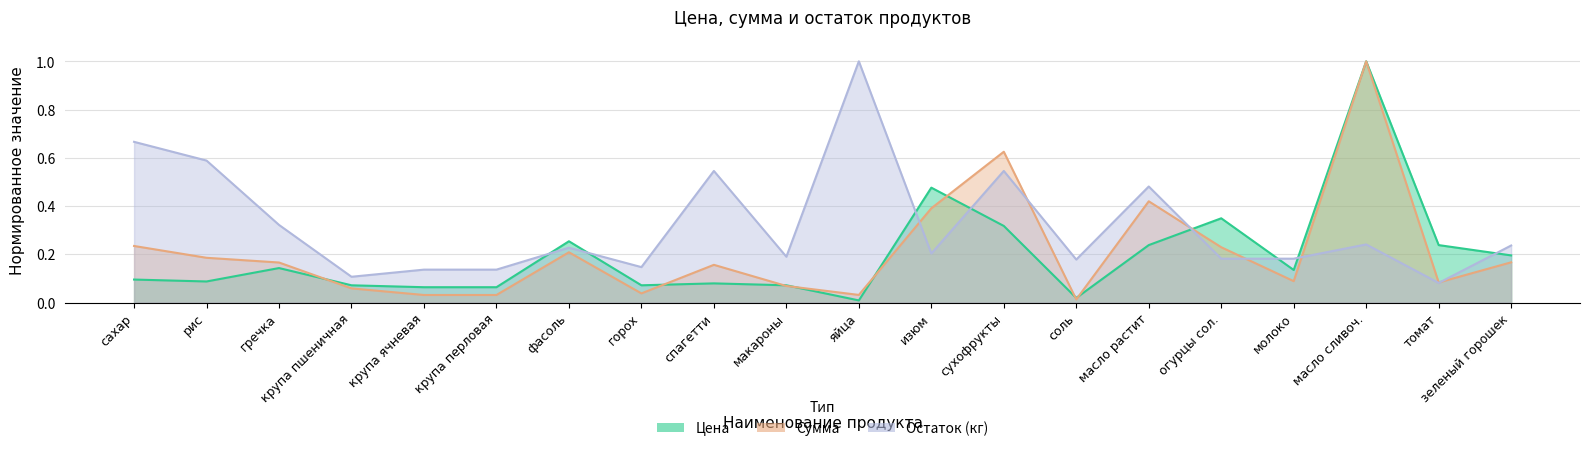

List the series in order of their peak value, highest first.

Цена, Сумма, Остаток (кг)